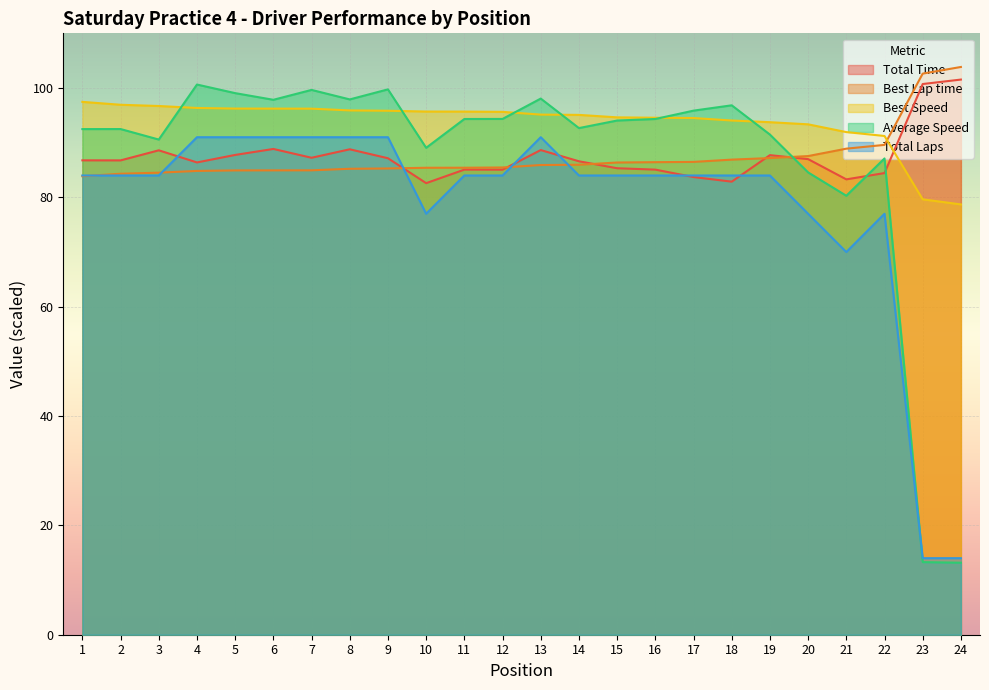

Reading left to right, transcribe all the data shown in this chart.

Total Time: 1=86.8	2=86.8	3=88.6	4=86.4	5=87.8	6=88.9	7=87.2	8=88.8	9=87.2	10=82.6	11=85.1	12=85.1	13=88.6	14=86.6	15=85.3	16=85.1	17=83.7	18=82.9	19=87.7	20=87.0	21=83.3	22=84.4	23=100.7	24=101.5
Best Lap time: 1=83.9	2=84.3	3=84.5	4=84.8	5=84.9	6=84.9	7=84.9	8=85.2	9=85.3	10=85.4	11=85.4	12=85.5	13=85.9	14=86.0	15=86.4	16=86.4	17=86.5	18=86.9	19=87.2	20=87.6	21=88.9	22=89.6	23=102.6	24=103.8
Best Speed: 1=97.5	2=96.9	3=96.7	4=96.3	5=96.2	6=96.2	7=96.2	8=95.9	9=95.8	10=95.7	11=95.7	12=95.6	13=95.1	14=95.1	15=94.6	16=94.6	17=94.5	18=94.1	19=93.7	20=93.4	21=91.9	22=91.2	23=79.6	24=78.7
Average Speed: 1=92.5	2=92.5	3=90.6	4=100.6	5=99.1	6=97.8	7=99.7	8=97.9	9=99.8	10=89.1	11=94.3	12=94.3	13=98.1	14=92.7	15=94.1	16=94.3	17=95.9	18=96.8	19=91.5	20=84.6	21=80.3	22=87.1	23=13.3	24=13.2
Total Laps: 1=84.0	2=84.0	3=84.0	4=91.0	5=91.0	6=91.0	7=91.0	8=91.0	9=91.0	10=77.0	11=84.0	12=84.0	13=91.0	14=84.0	15=84.0	16=84.0	17=84.0	18=84.0	19=84.0	20=77.0	21=70.0	22=77.0	23=14.0	24=14.0